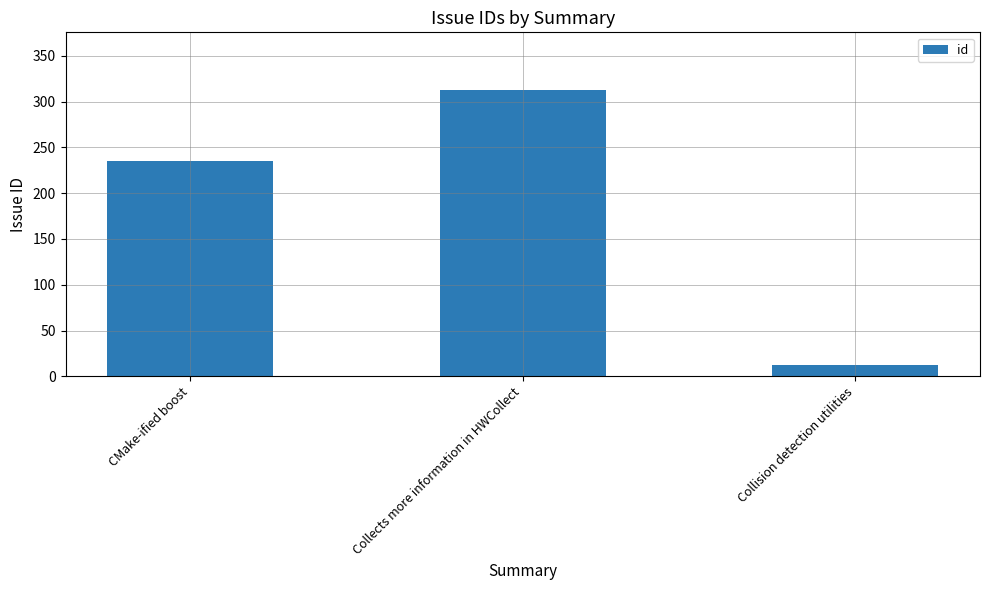

List the labels in order of value, largest first.

Collects more information in HWCollect, CMake-ified boost, Collision detection utilities